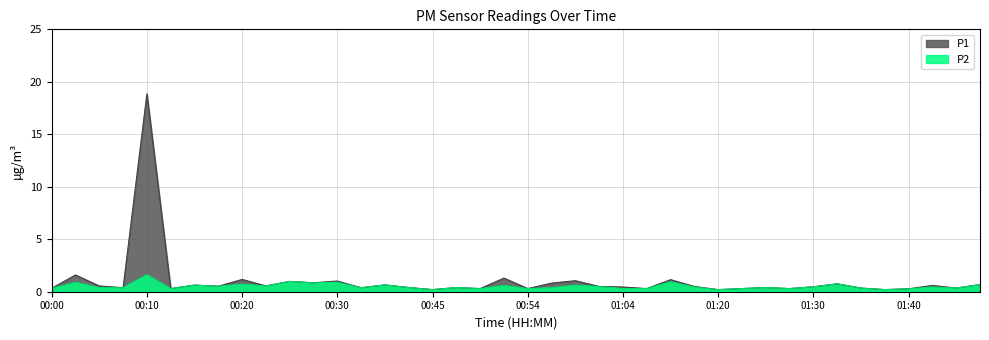

True or false: P2 and P1 cross at least once.

False